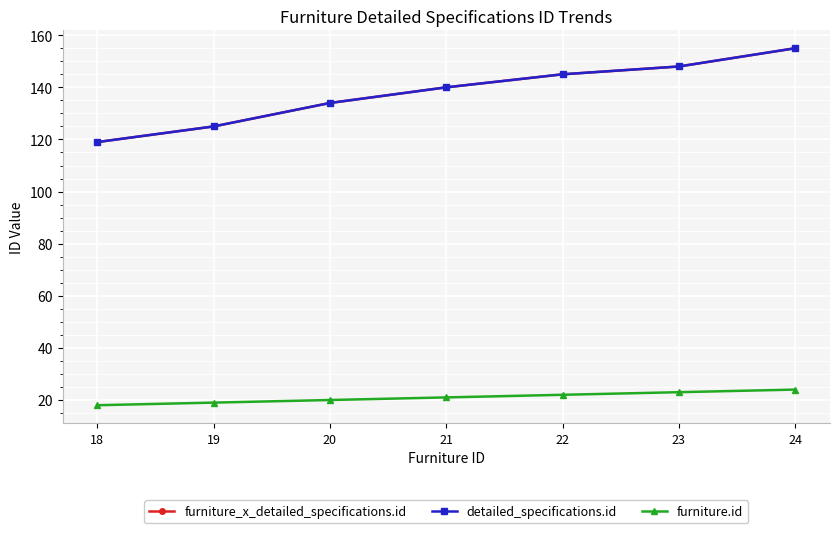

Between 24 and 19, which is larger?

24